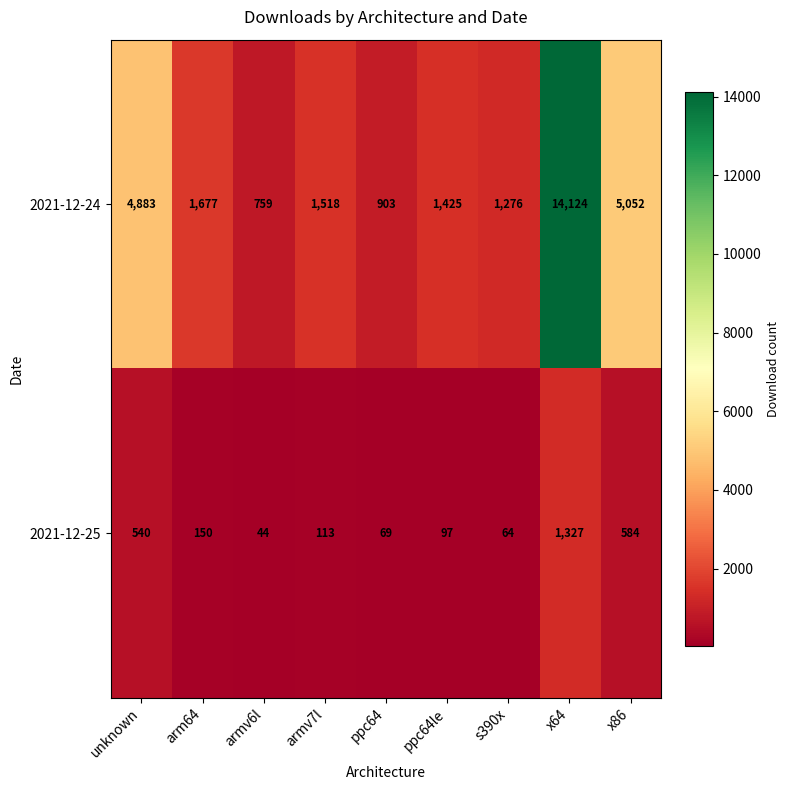

True or false: 2021-12-25 has a value of 113 at armv7l.

True